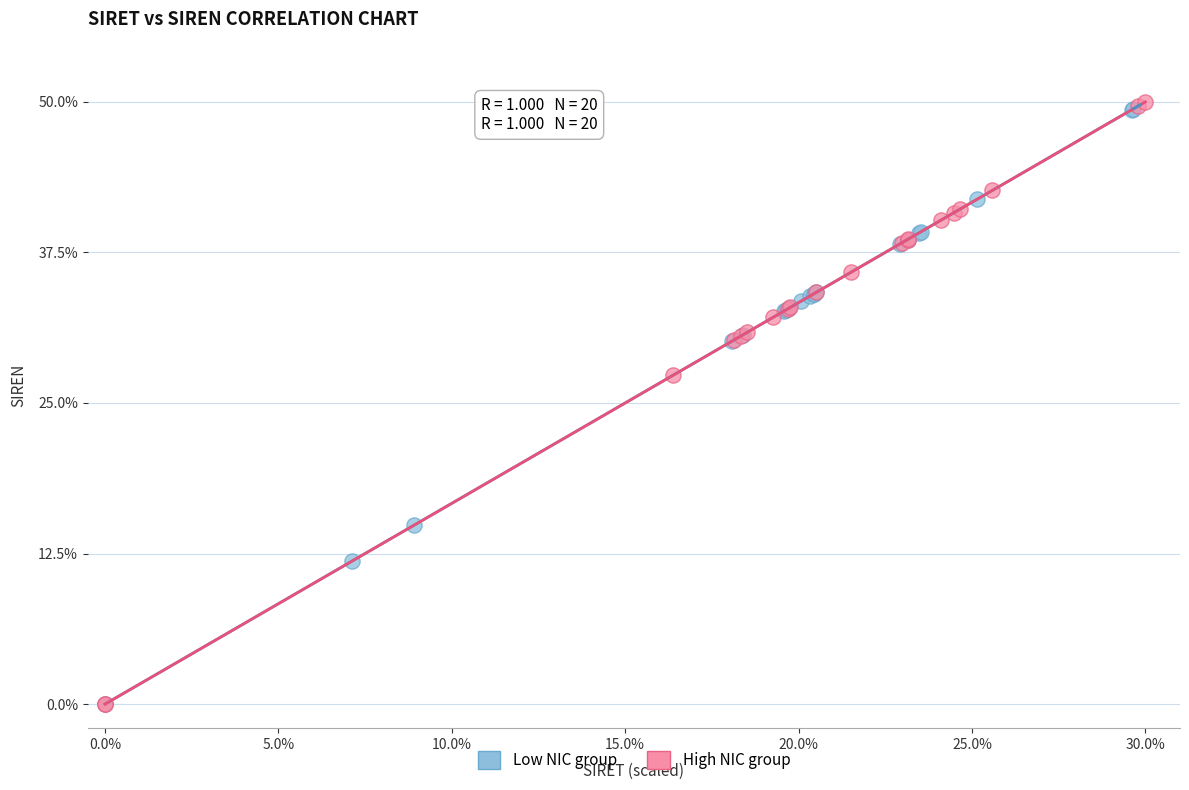

Which series has the largest Y range (max minus min)?

High NIC group